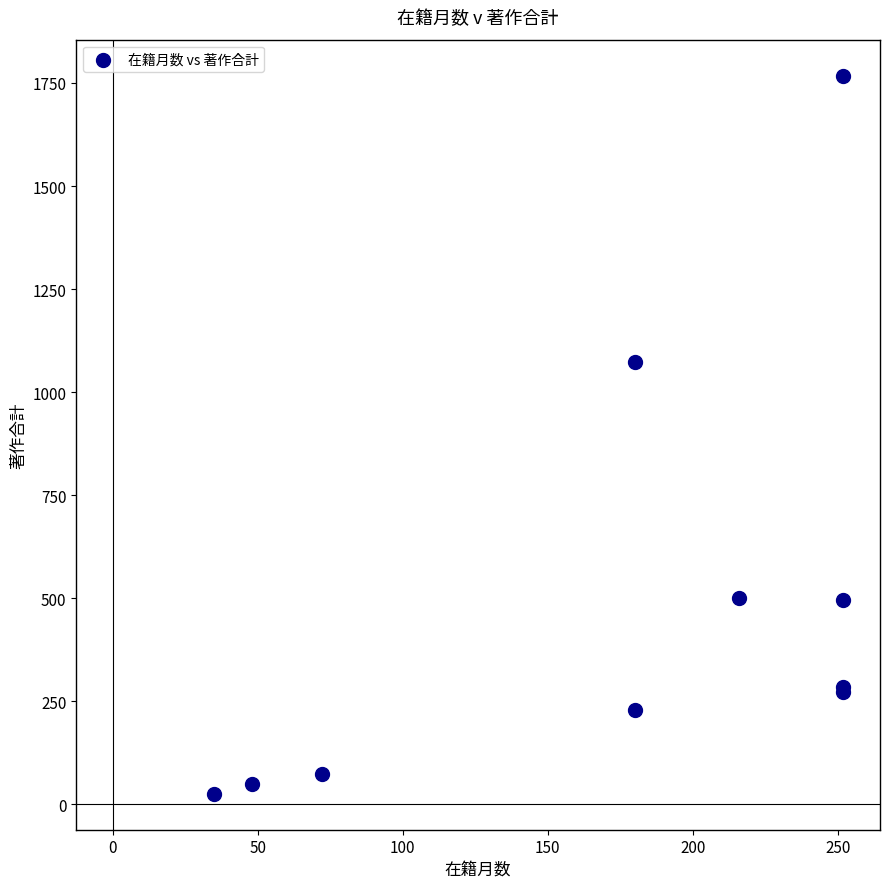

What Y value in the scatter plot is closest to 896?

1072